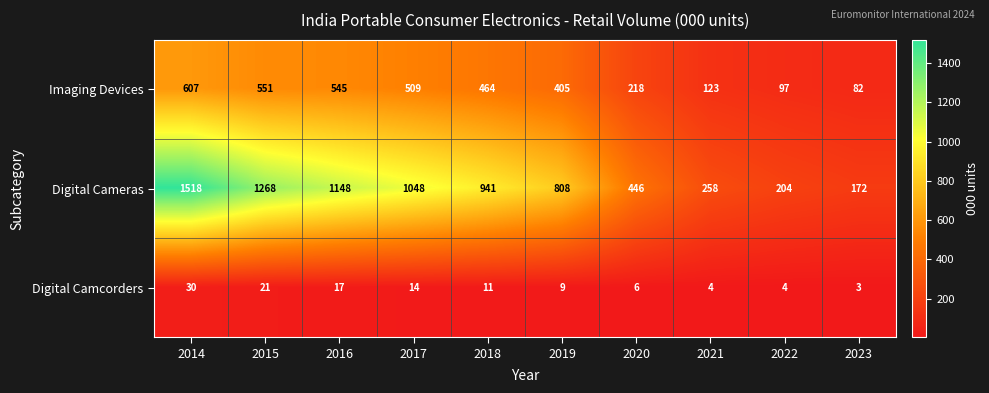

Rank the series by their maximum value, from lowest to highest.

Digital Camcorders, Imaging Devices, Digital Cameras